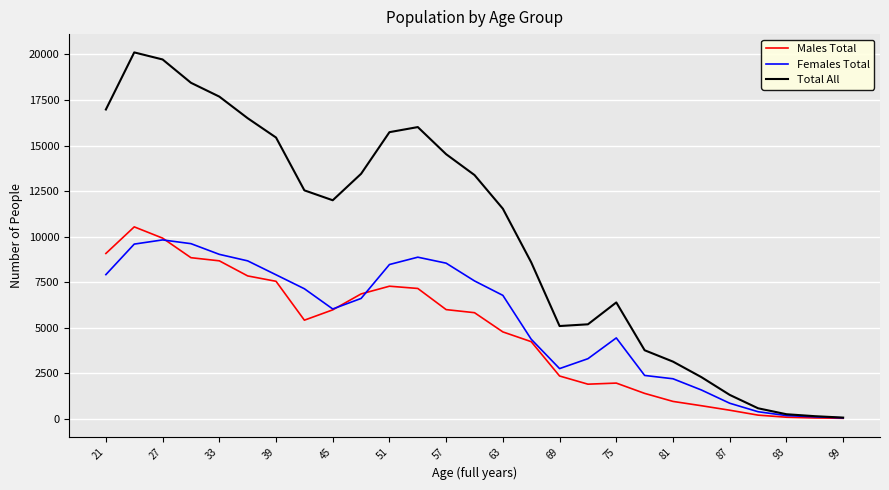

Which series has the widest spread of values?

Total All